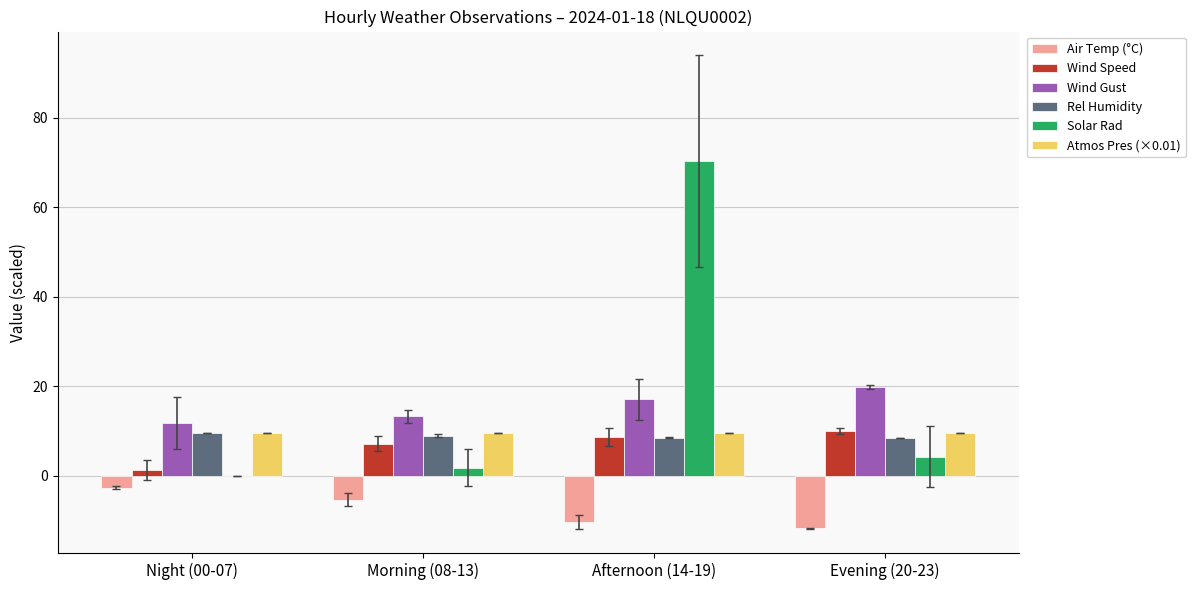

What is the highest value of the Rel Humidity series?

9.6